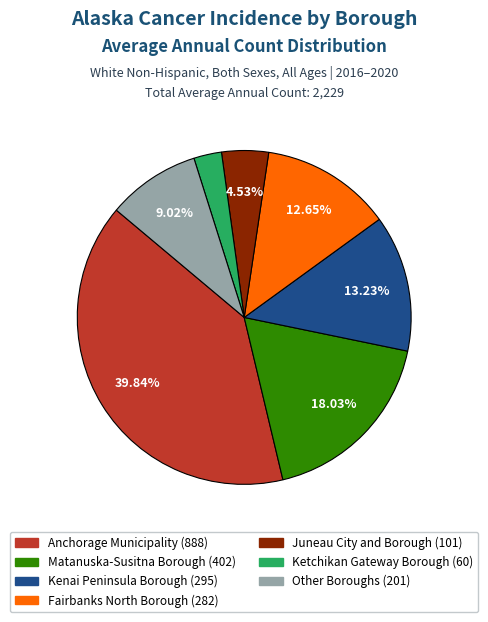

How many segments does this pie chart have?

7